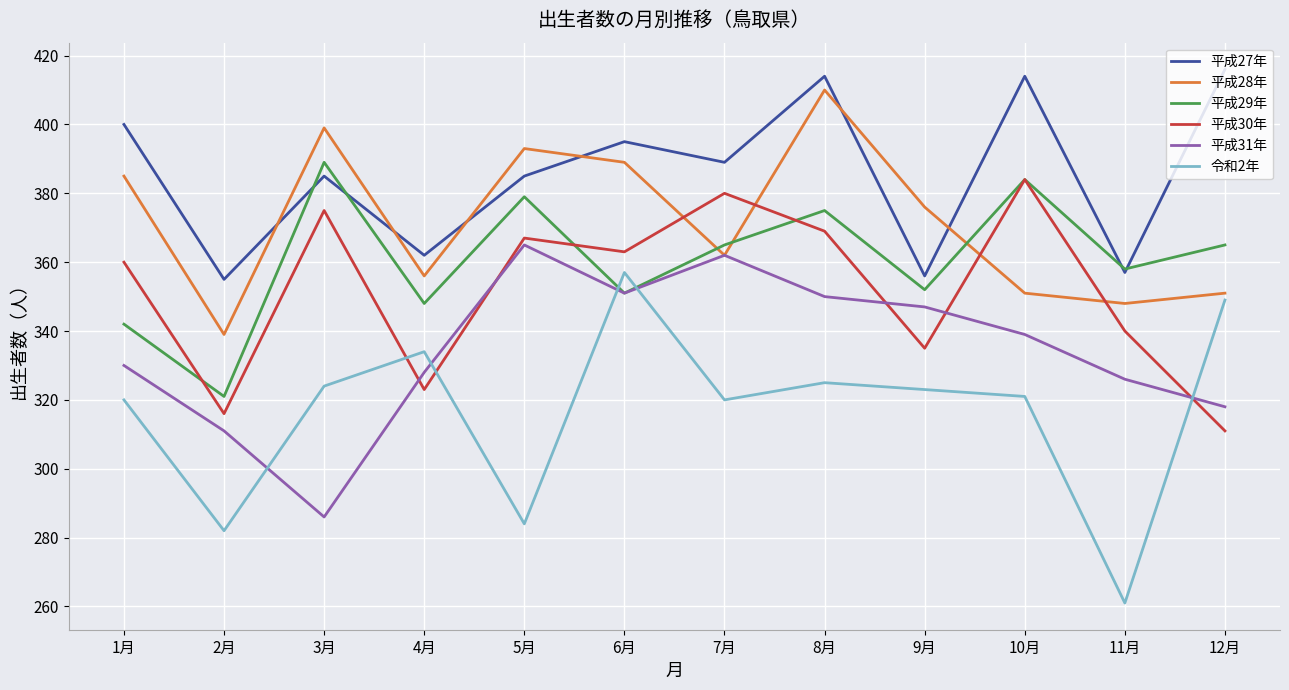

What are all the series names shown in the legend?

平成27年, 平成28年, 平成29年, 平成30年, 平成31年, 令和2年